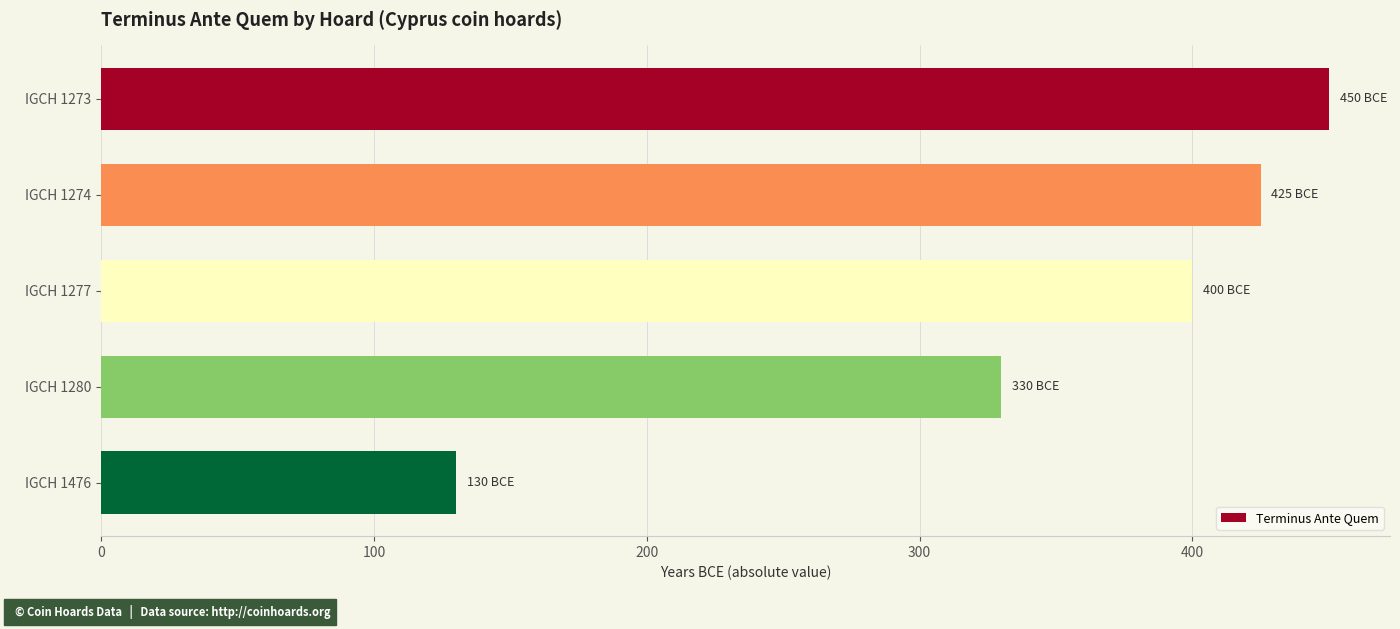

What is the change in value from IGCH 1274 to IGCH 1476?

-295